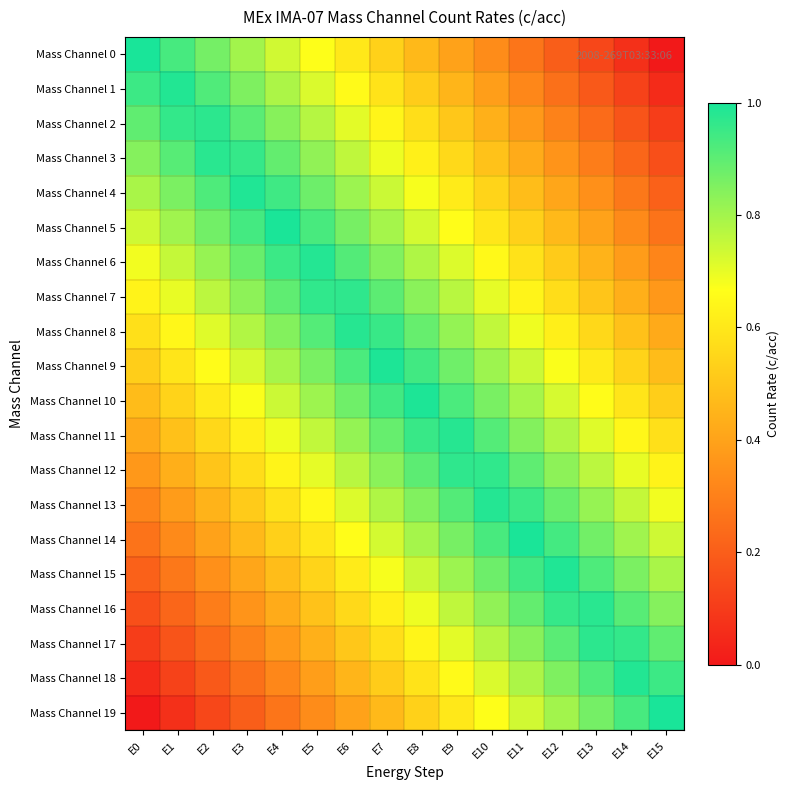

At how many categories does at least one series exceed 0?

16